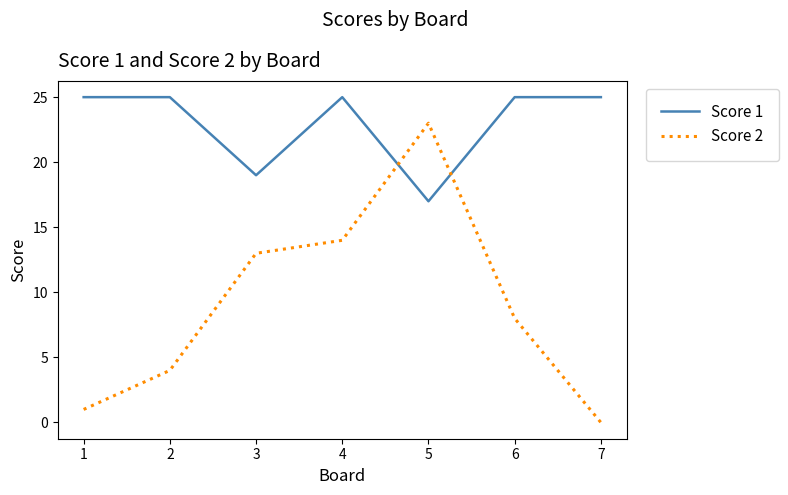

The Score 1 series shows 25 at 4. True or false?

True